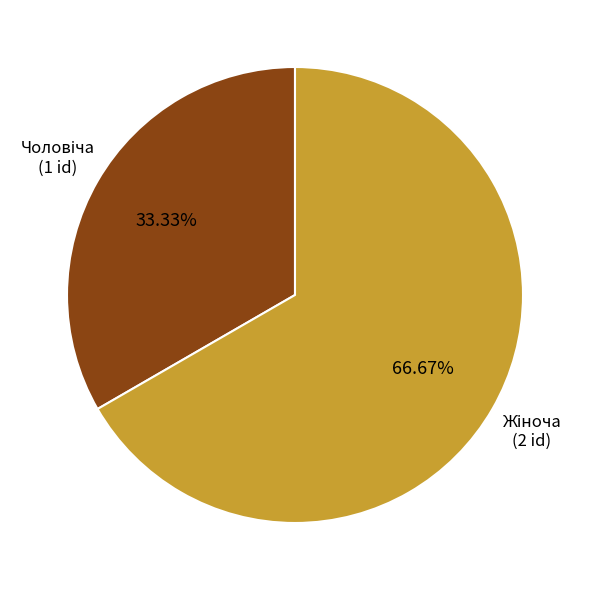

Is there a majority slice in this chart?

Yes